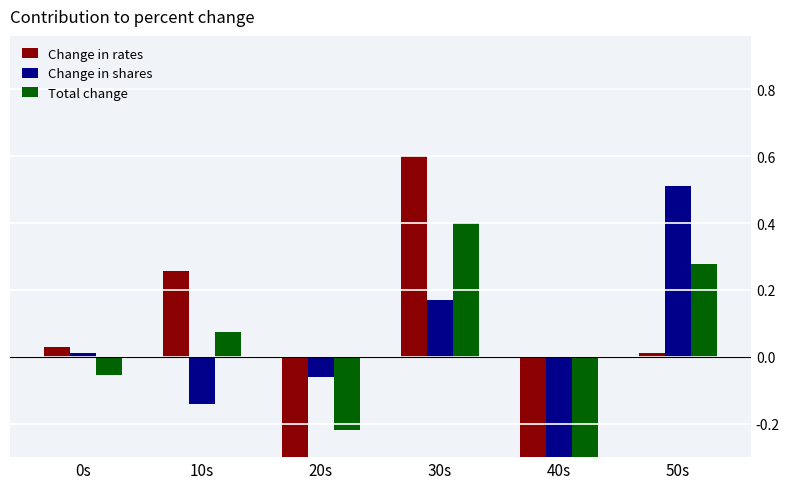

Reading left to right, what are all the values shown in this chart?

Change in rates: 0.0	0.3	-0.4	0.6	-0.5	0.0
Change in shares: 0.0	-0.1	-0.1	0.2	-0.5	0.5
Total change: -0.1	0.1	-0.2	0.4	-0.5	0.3